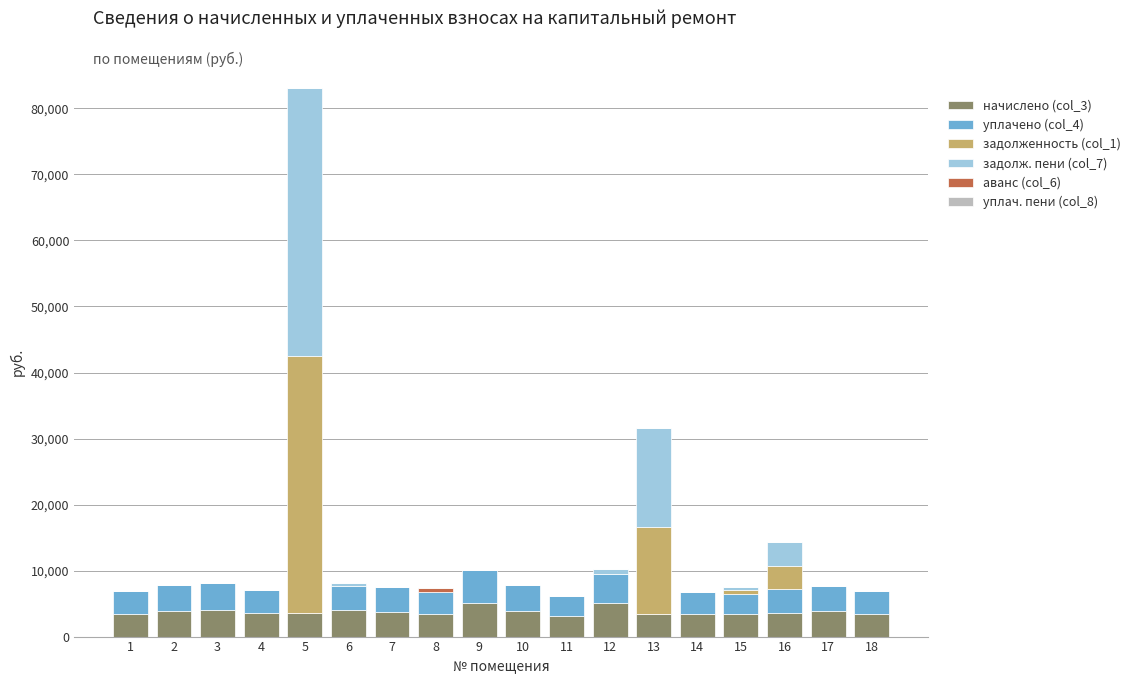

What is the total value across all series at 9?

10101.6